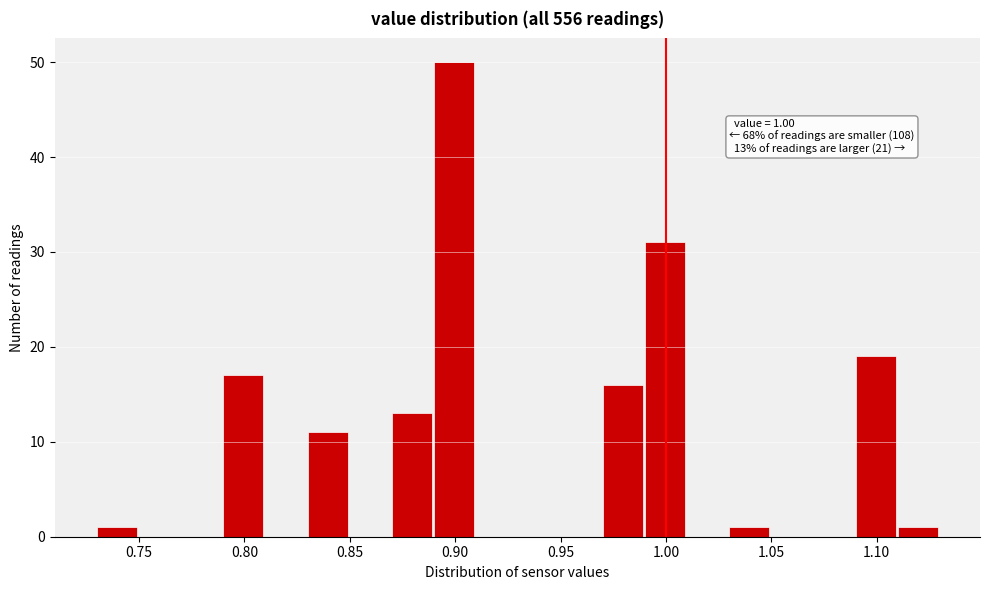

Which range on the x-axis has the tallest bar?

0.89 to 0.91